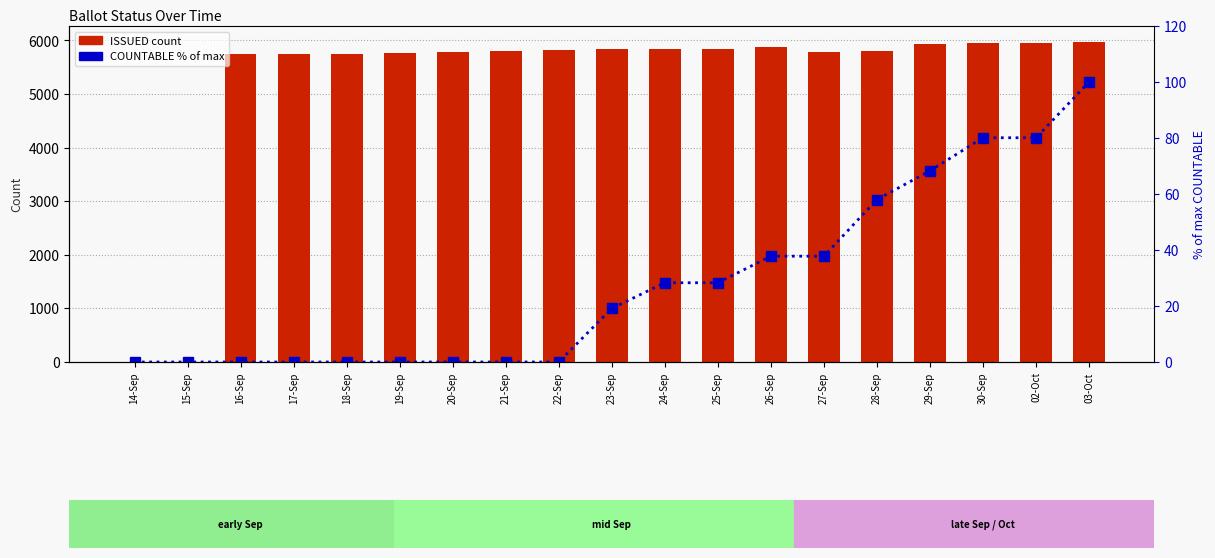

Rank the categories by ISSUED value from highest to lowest.

03-Oct, 30-Sep, 02-Oct, 29-Sep, 26-Sep, 23-Sep, 24-Sep, 25-Sep, 22-Sep, 28-Sep, 21-Sep, 27-Sep, 20-Sep, 19-Sep, 16-Sep, 17-Sep, 18-Sep, 14-Sep, 15-Sep